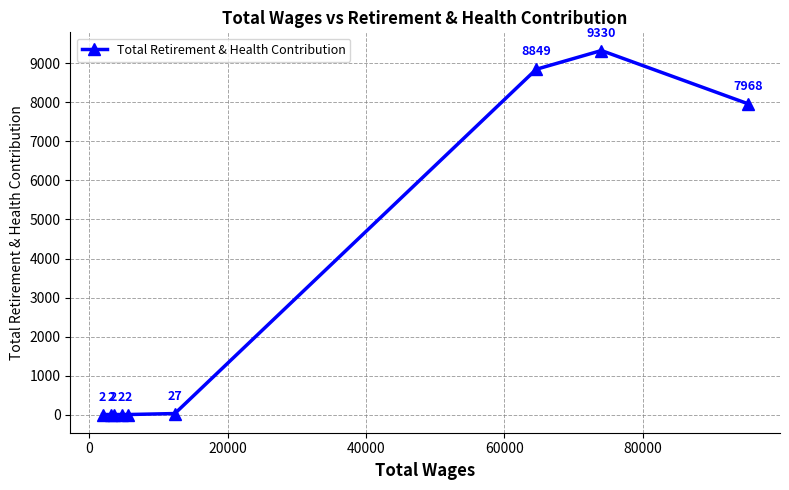

What is the average value?

2909